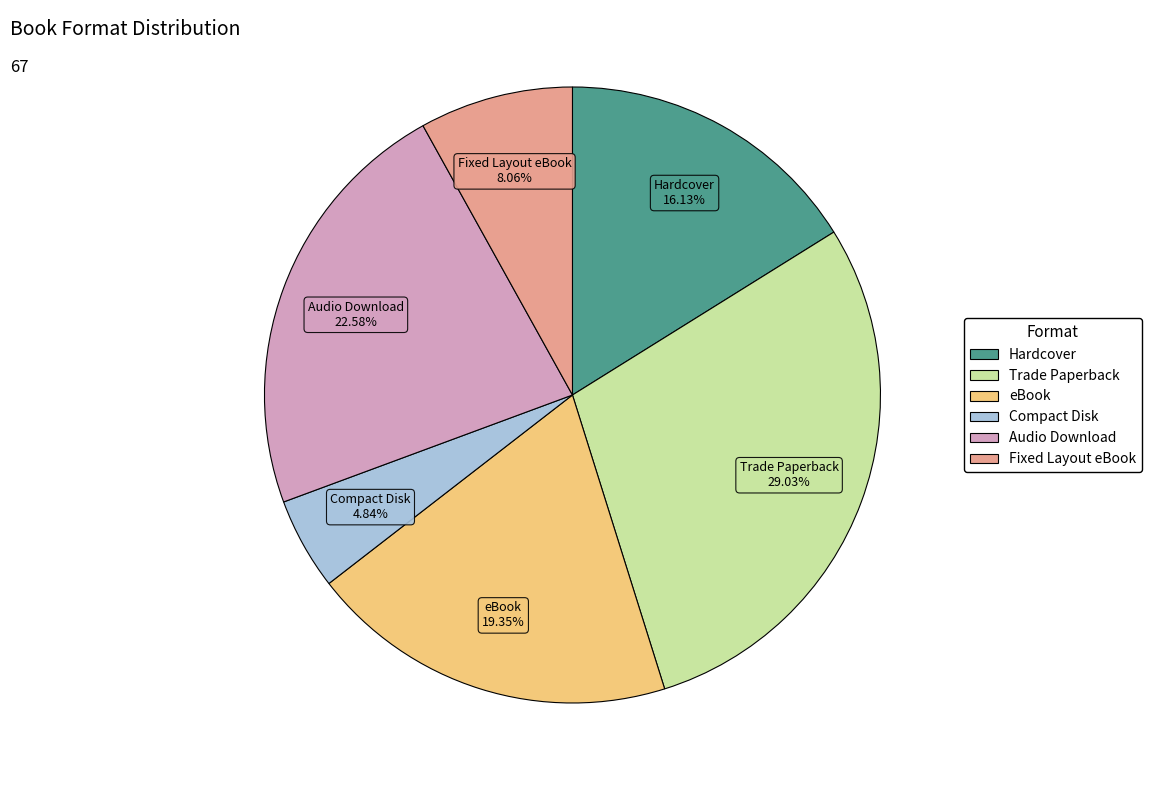

To the nearest percent, what portion does Audio Download represent?

23%